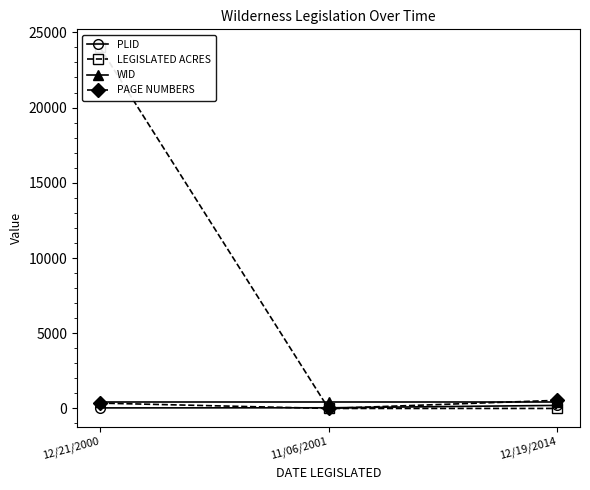

What is the sum of all PLID values?

284